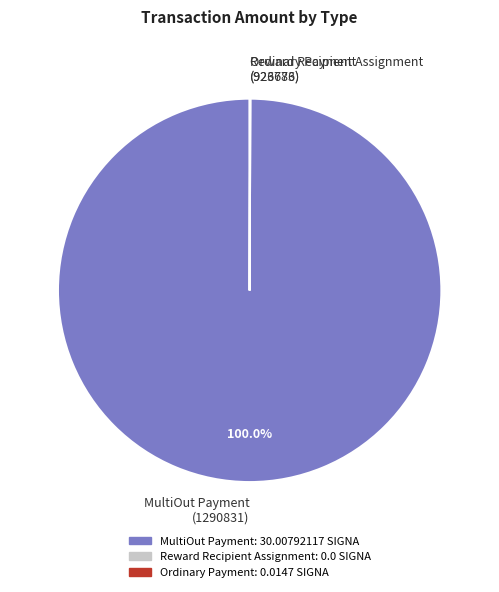

Is there any slice that represents more than half of the pie?

Yes